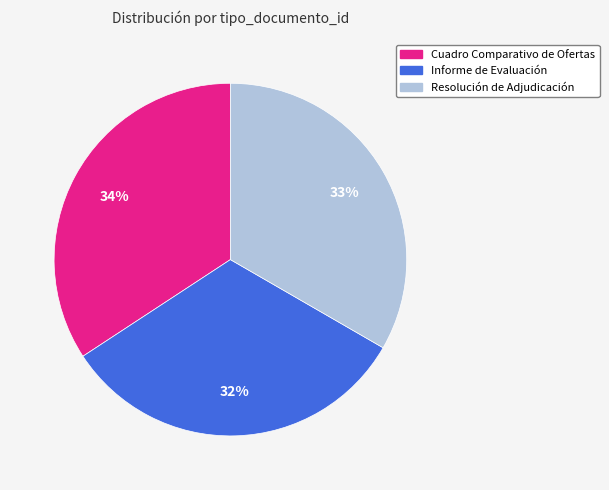

Combined, do Resolución de Adjudicación and Cuadro Comparativo de Ofertas account for over 50%?

Yes